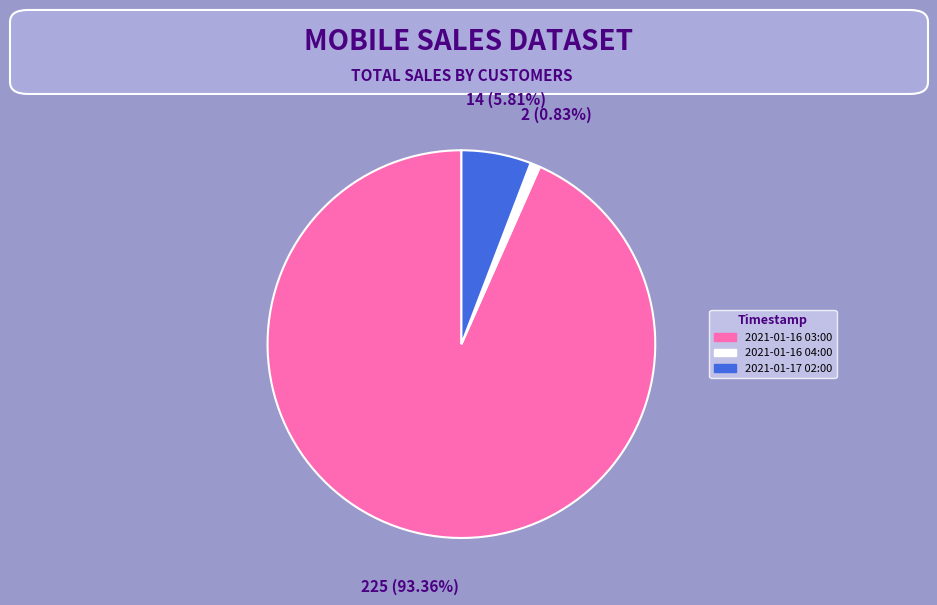

How much of the chart is everything except 2021-01-16 03:00?

6.6%